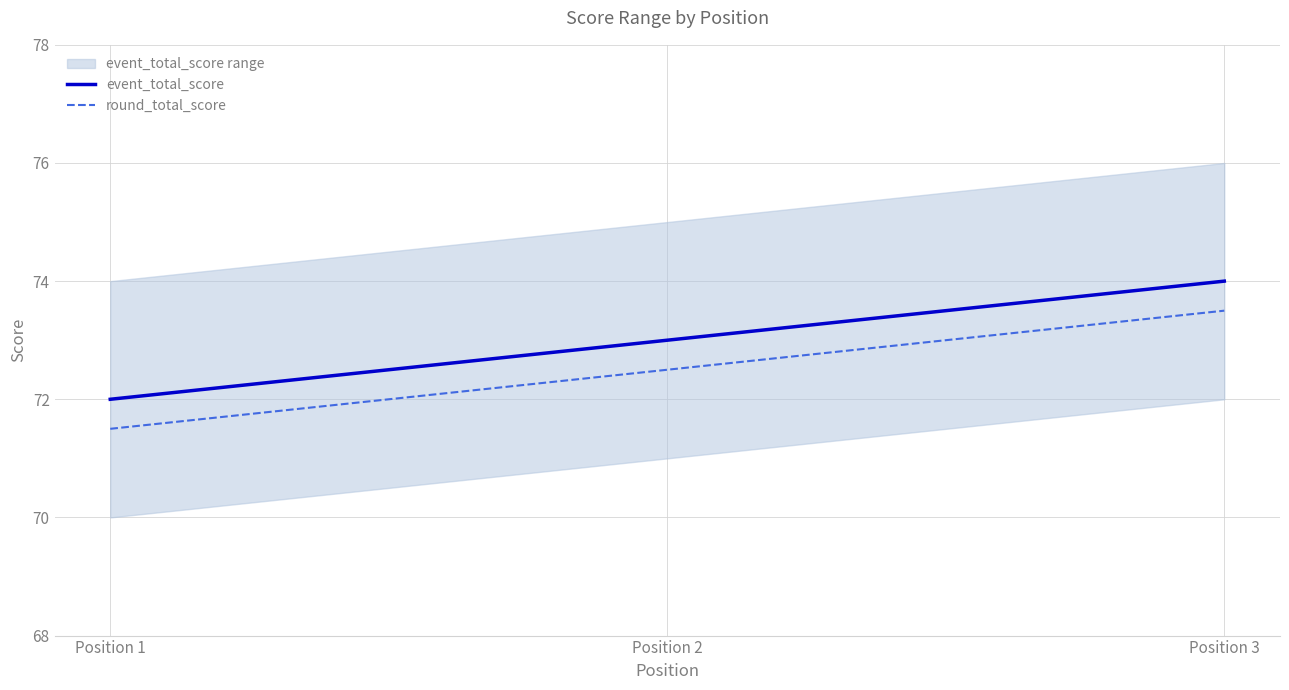

What is the value of the event_total_score point at the 2nd from the left?

73.0